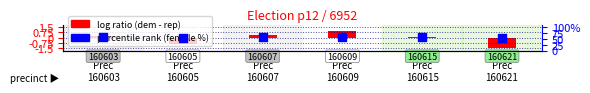

What is the change in value from Prec
160615 to Prec
160621?

-6.1